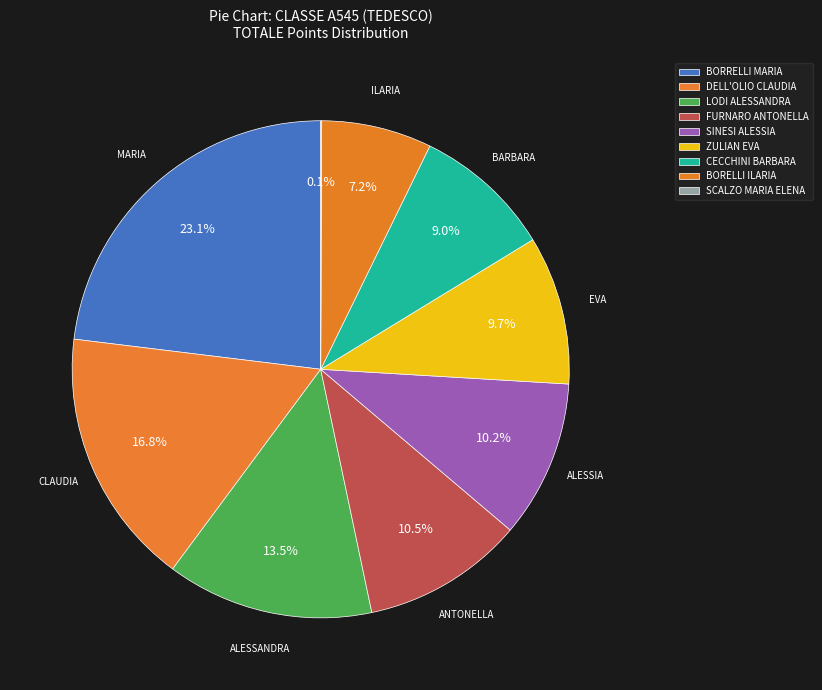

Does any single category account for the majority?

No